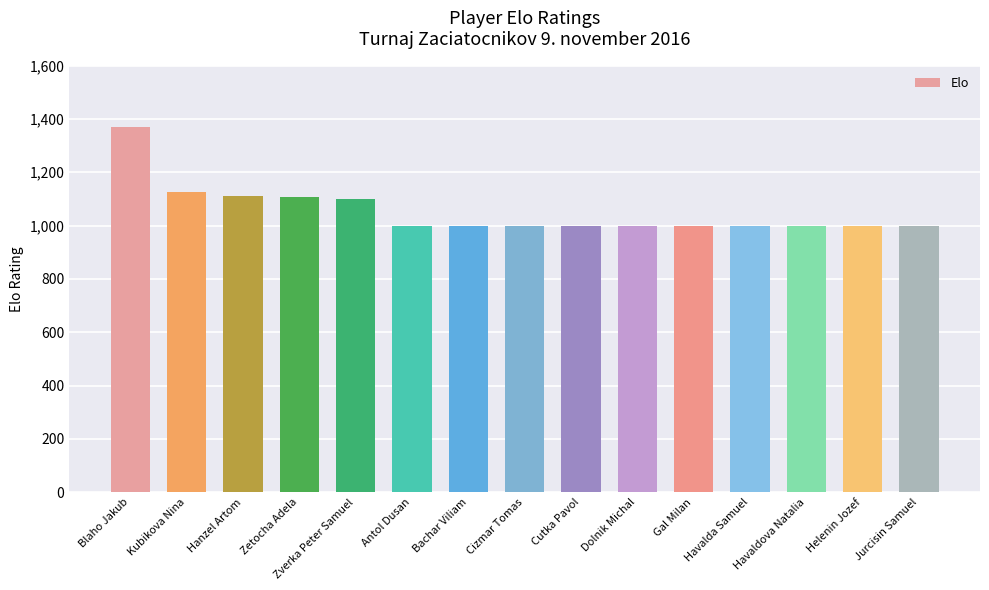

What is the difference between the values at Havalda Samuel and Hanzel Artom?

111